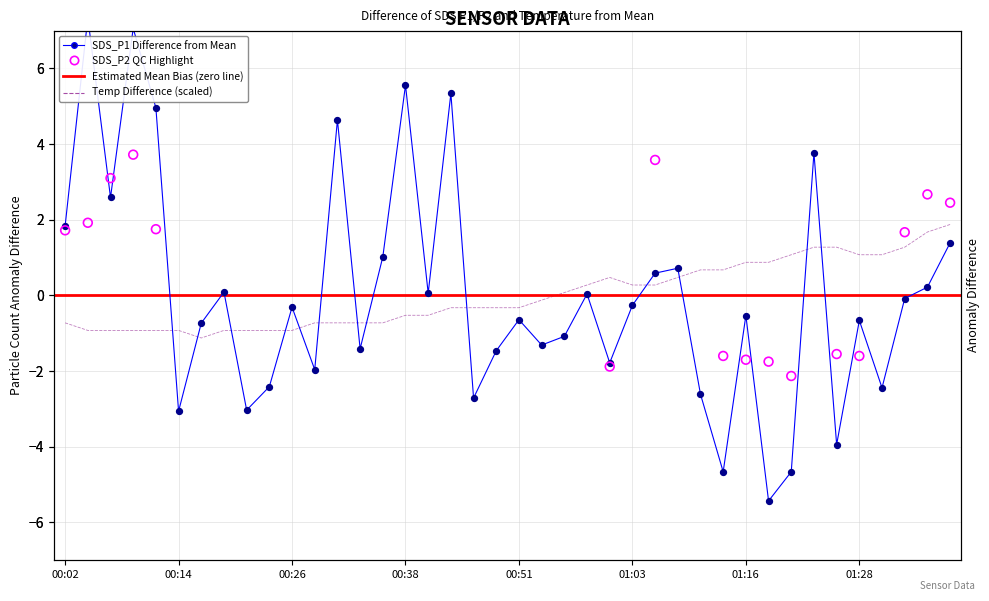

What is the total value across all series at 00:31?

3.9